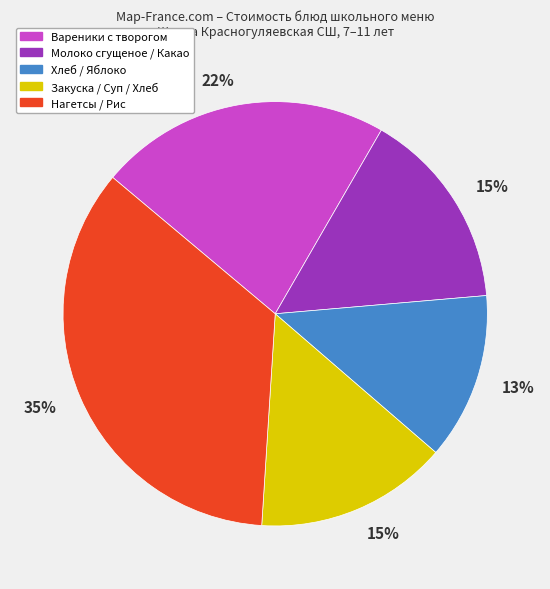

To the nearest percent, what is the average slice percentage?

20%